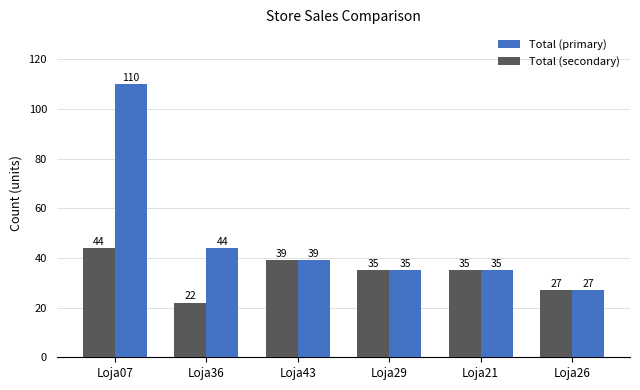

Which label corresponds to the smallest value in the chart?

Loja36